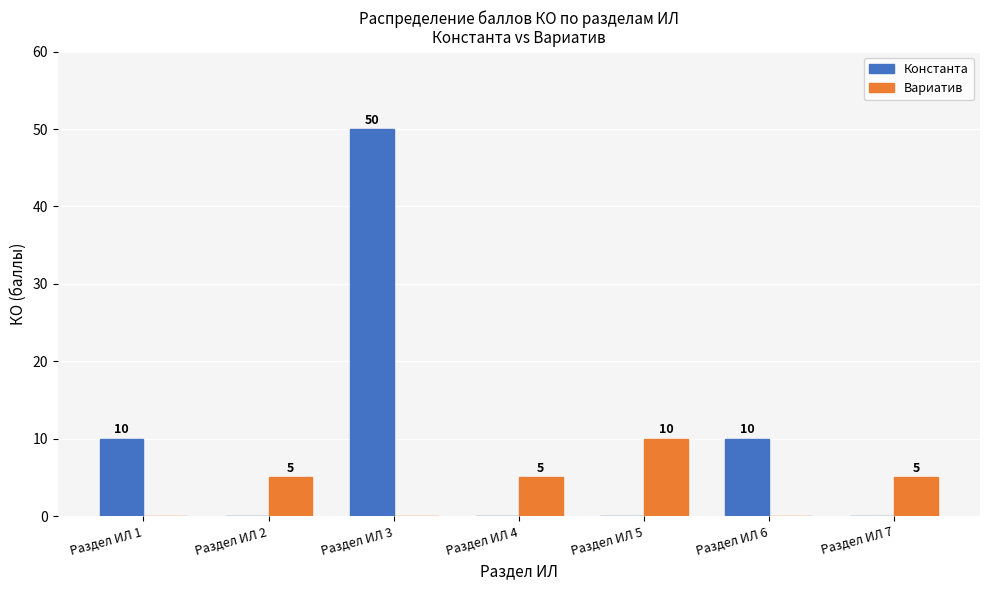

Which label corresponds to the largest value in the chart?

Раздел ИЛ 3